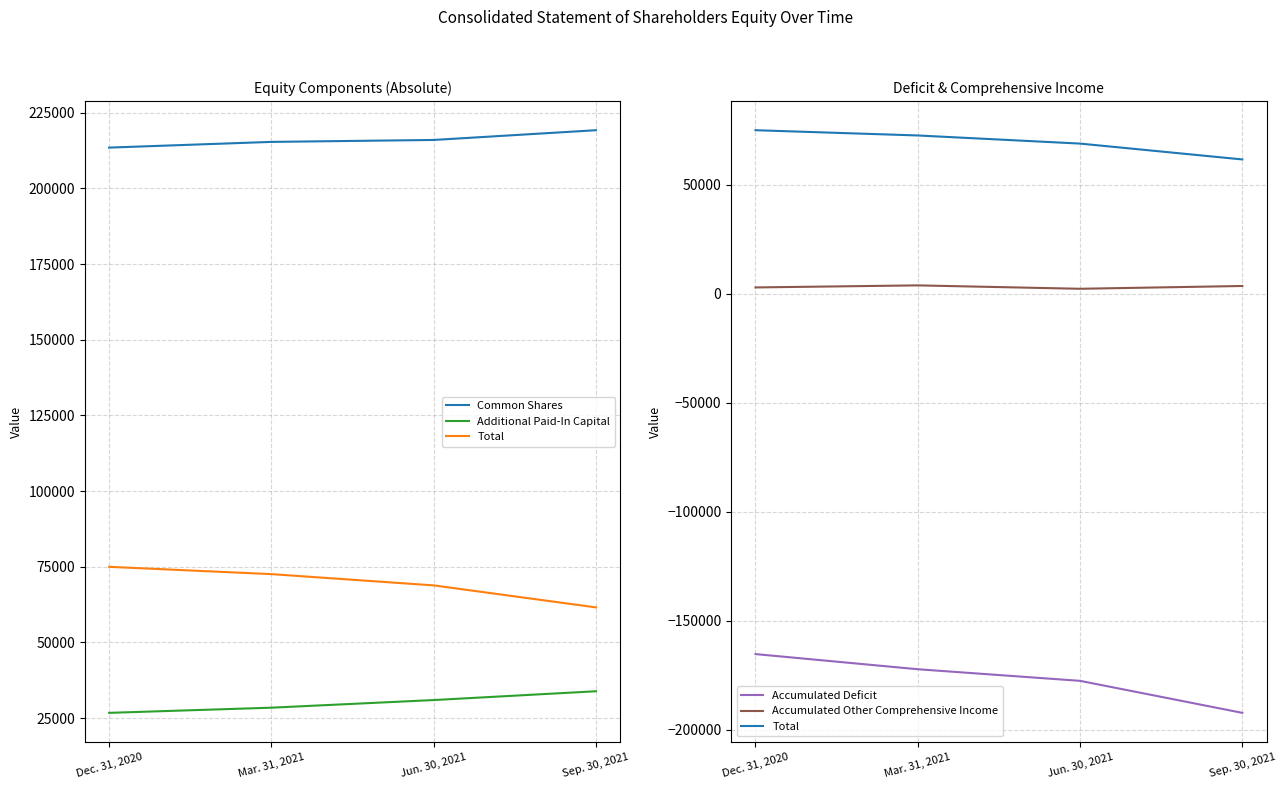

Rank the categories by Accumulated Other Comprehensive Income value from lowest to highest.

Jun. 30, 2021, Dec. 31, 2020, Sep. 30, 2021, Mar. 31, 2021